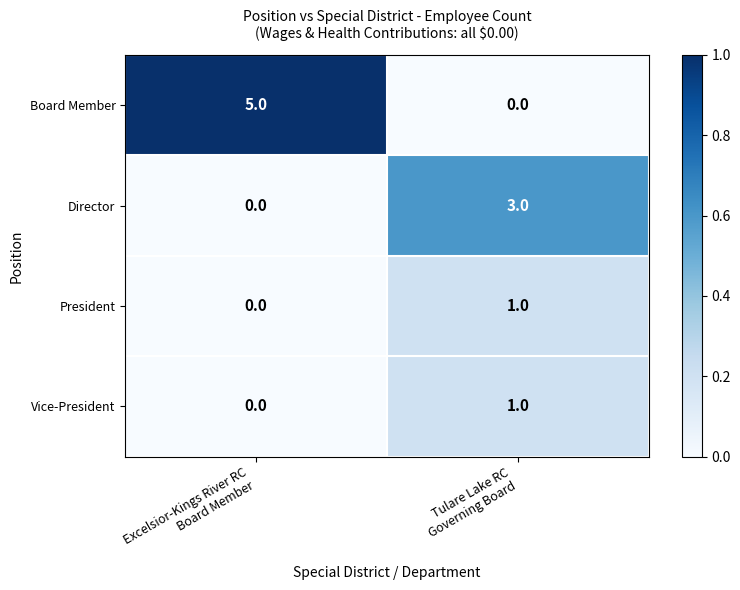

What is the difference between the maximum and minimum values in the Director series?

3